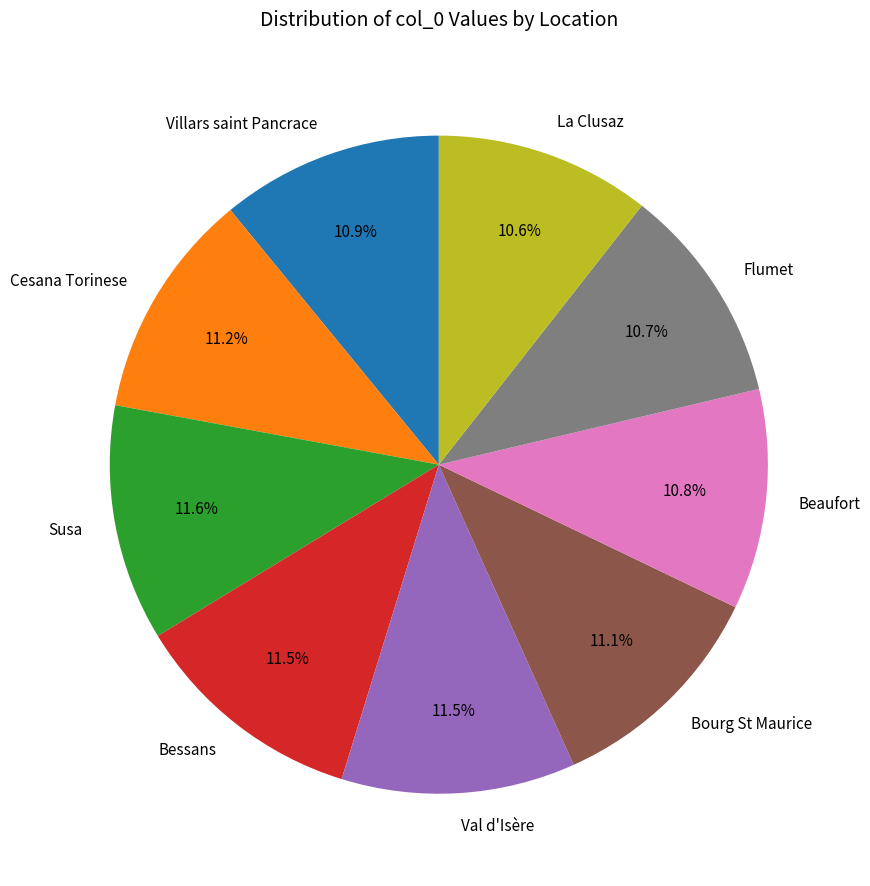

Approximately how many times larger is the value at Val d'Isère compared to Cesana Torinese?

1.0